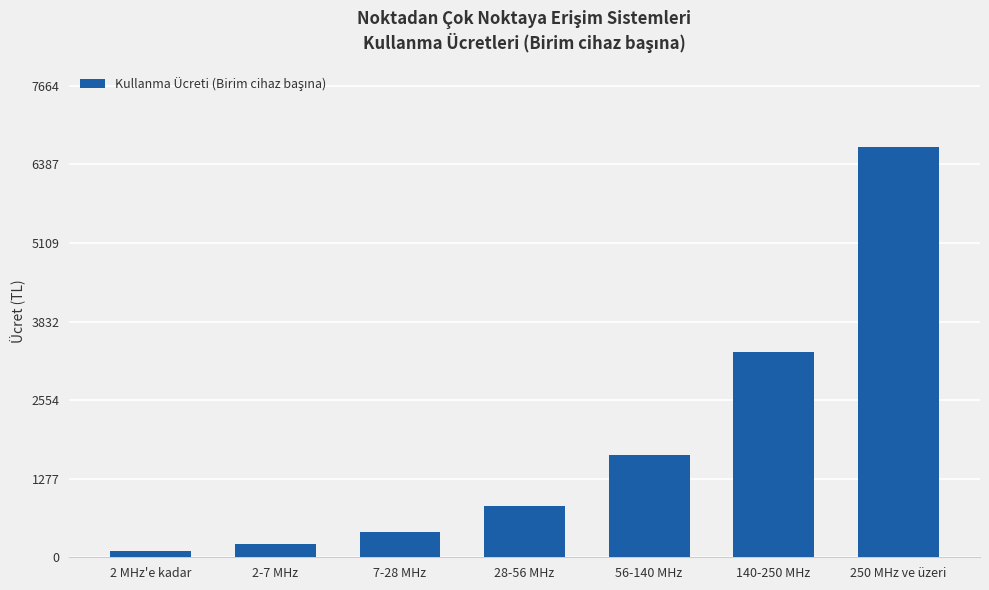

Is it true that the value at 56-140 MHz is 1666.2?

True